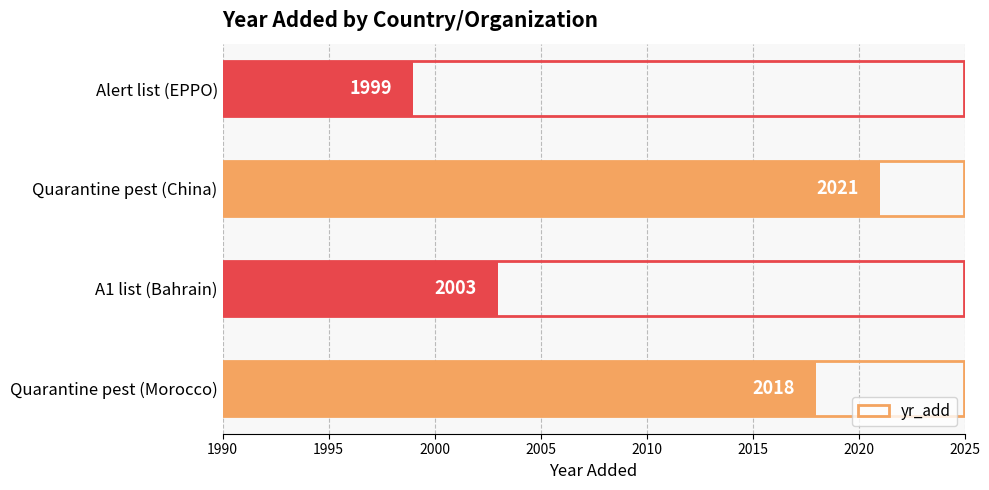

Which category has the highest value across all series?

Quarantine pest (China)